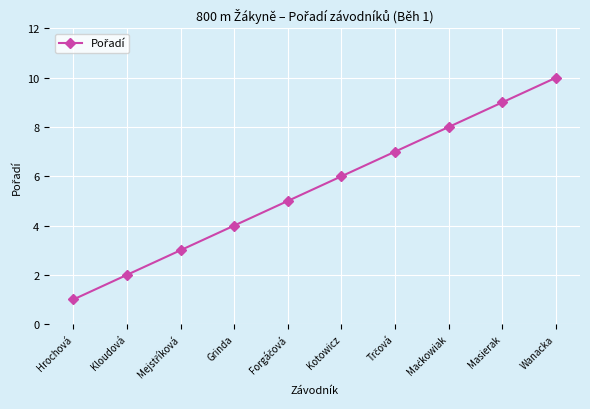

Approximately how many times larger is the value at Grinda compared to Hrochová?

4.0